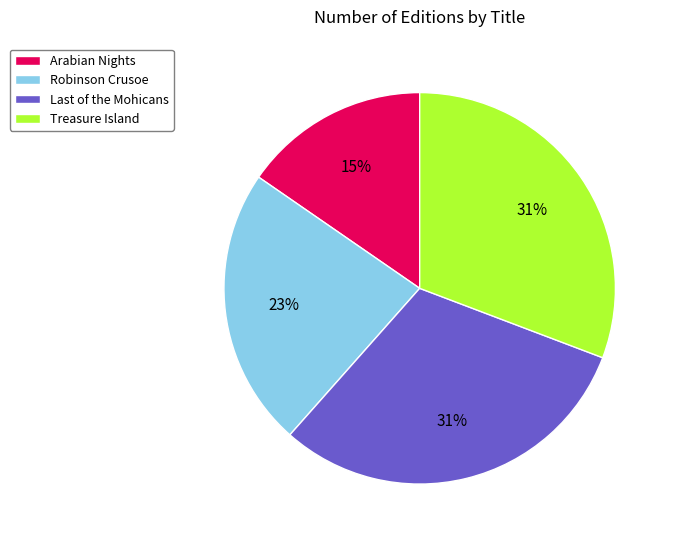

Which category has the smallest portion of the pie?

Arabian Nights